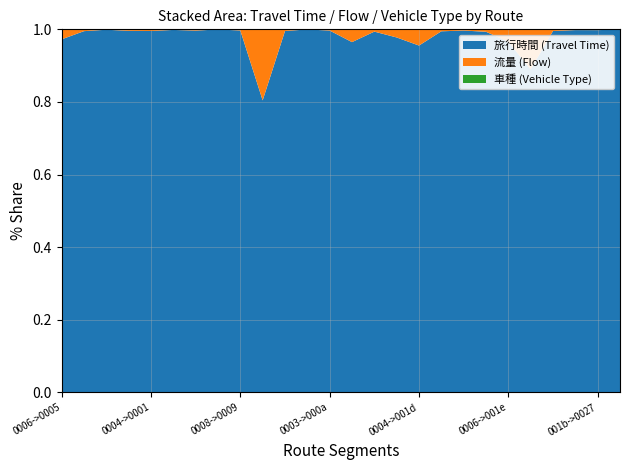

Reading left to right, transcribe all the data shown in this chart.

旅行時間: 旅行時間=247	流量=1595	車種=900	3=1216	4=1549	5=610	6=287	7=2700	8=315	9=37	10=220	11=3000	12=295	13=192	14=1104	15=481	16=107	17=922	18=300	19=742	20=142	21=113	22=220	23=480	24=2751	25=1998
流量: 旅行時間=7	流量=8	車種=1	3=5	4=7	5=1	6=1	7=1	8=1	9=9	10=1	11=1	12=1	13=7	14=7	15=11	16=5	17=5	18=1	19=5	20=5	21=14	22=1	23=1	24=6	25=1
車種: 旅行時間=0	流量=0	車種=0	3=0	4=0	5=0	6=0	7=0	8=0	9=0	10=0	11=0	12=0	13=0	14=0	15=0	16=0	17=0	18=0	19=0	20=0	21=0	22=0	23=0	24=0	25=0